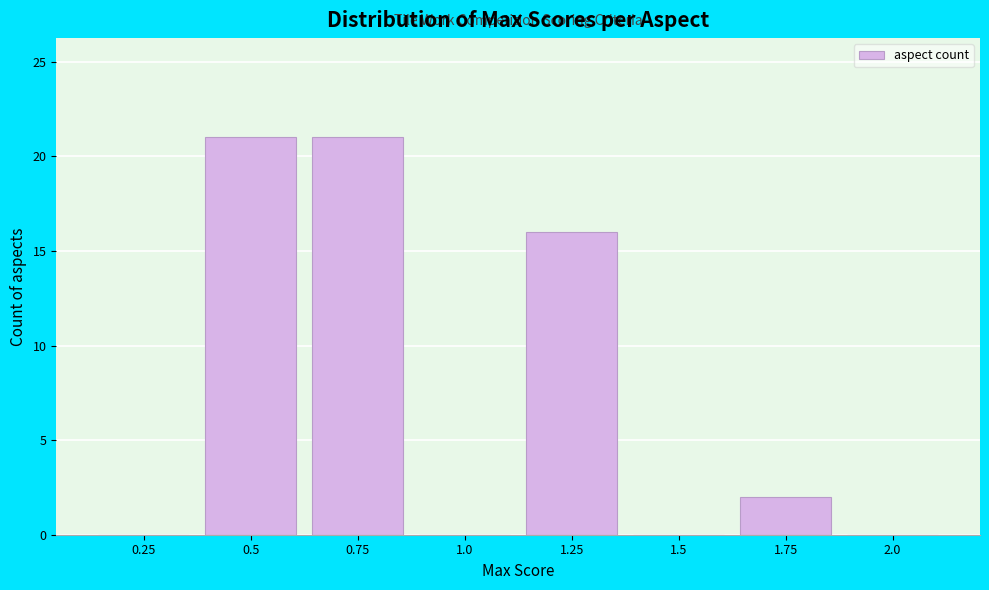

Reading left to right, transcribe all the data shown in this chart.

0.25=0	0.5=21	0.75=21	1.0=0	1.25=16	1.5=0	1.75=2	2.0=0